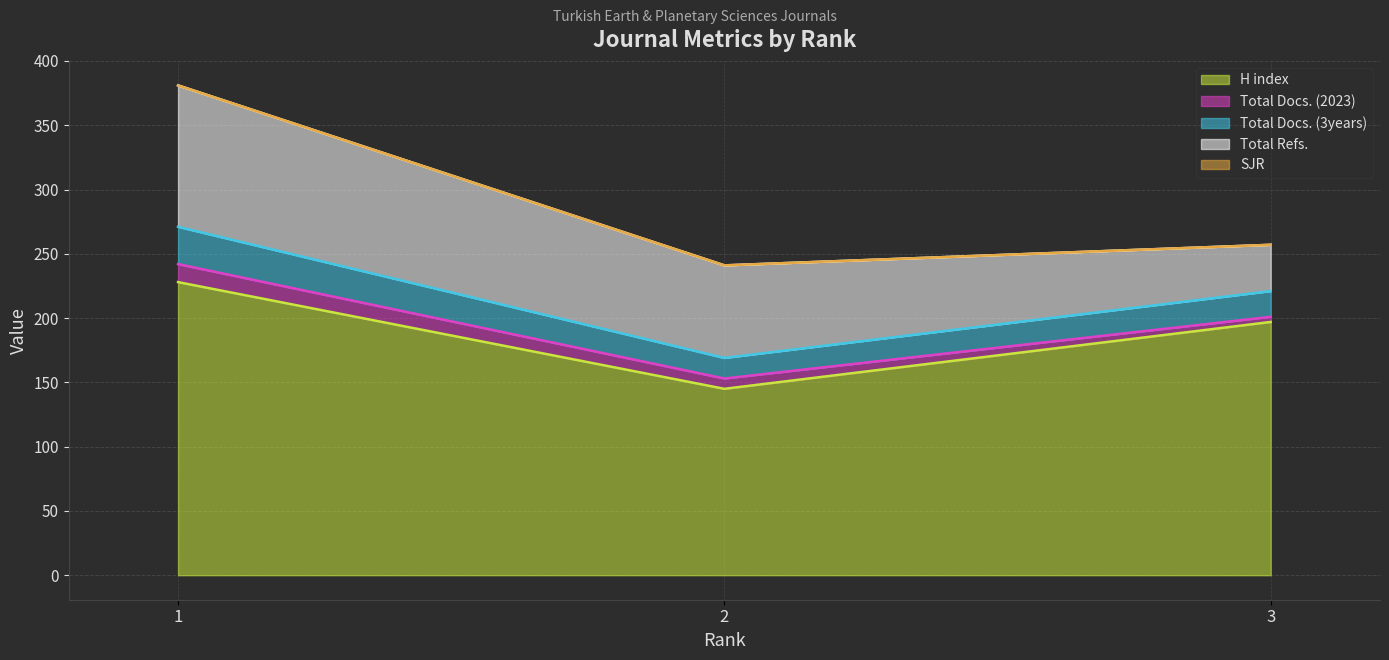

The value of Total Docs. (2023) at 2 is 13. True or false?

False